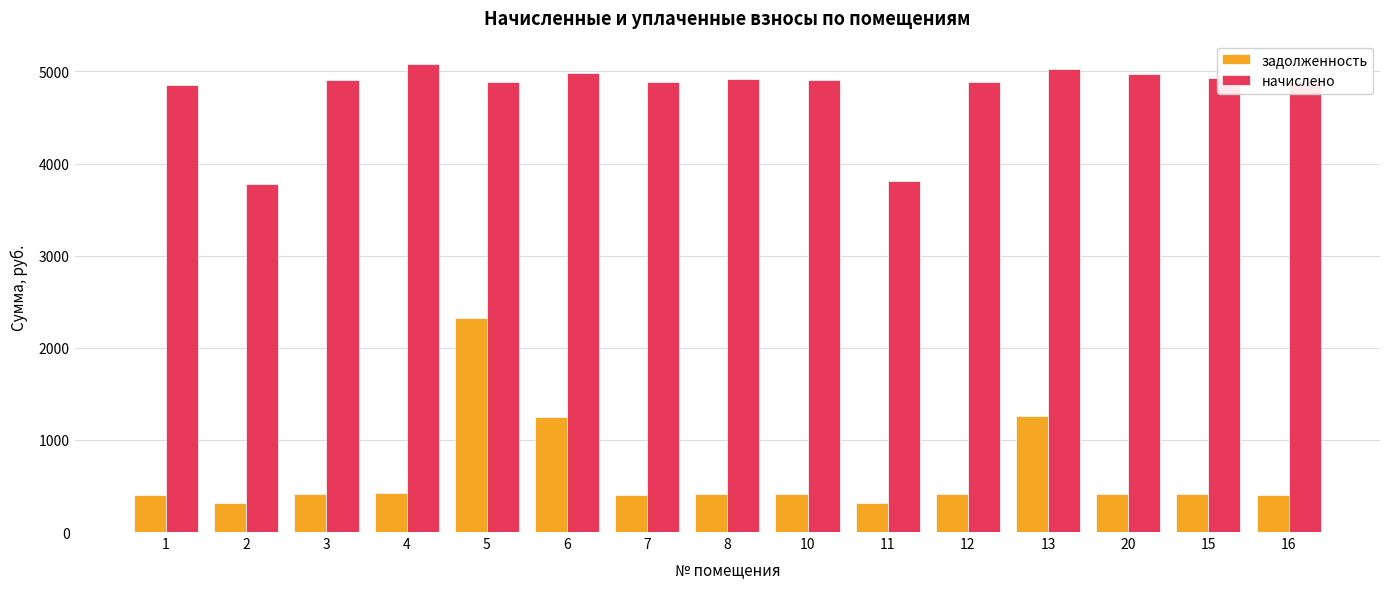

What is the difference between the задолженность values at 13 and 8?

845.2